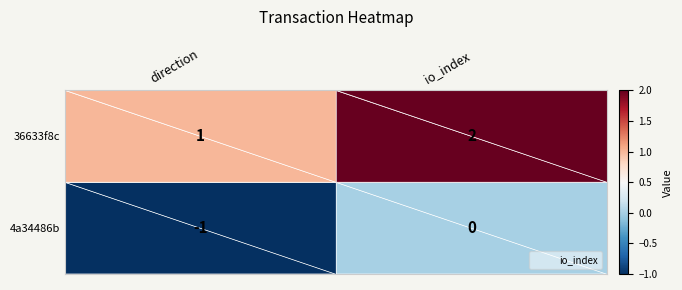

Which category has the lowest value in the 4a34486b series?

direction